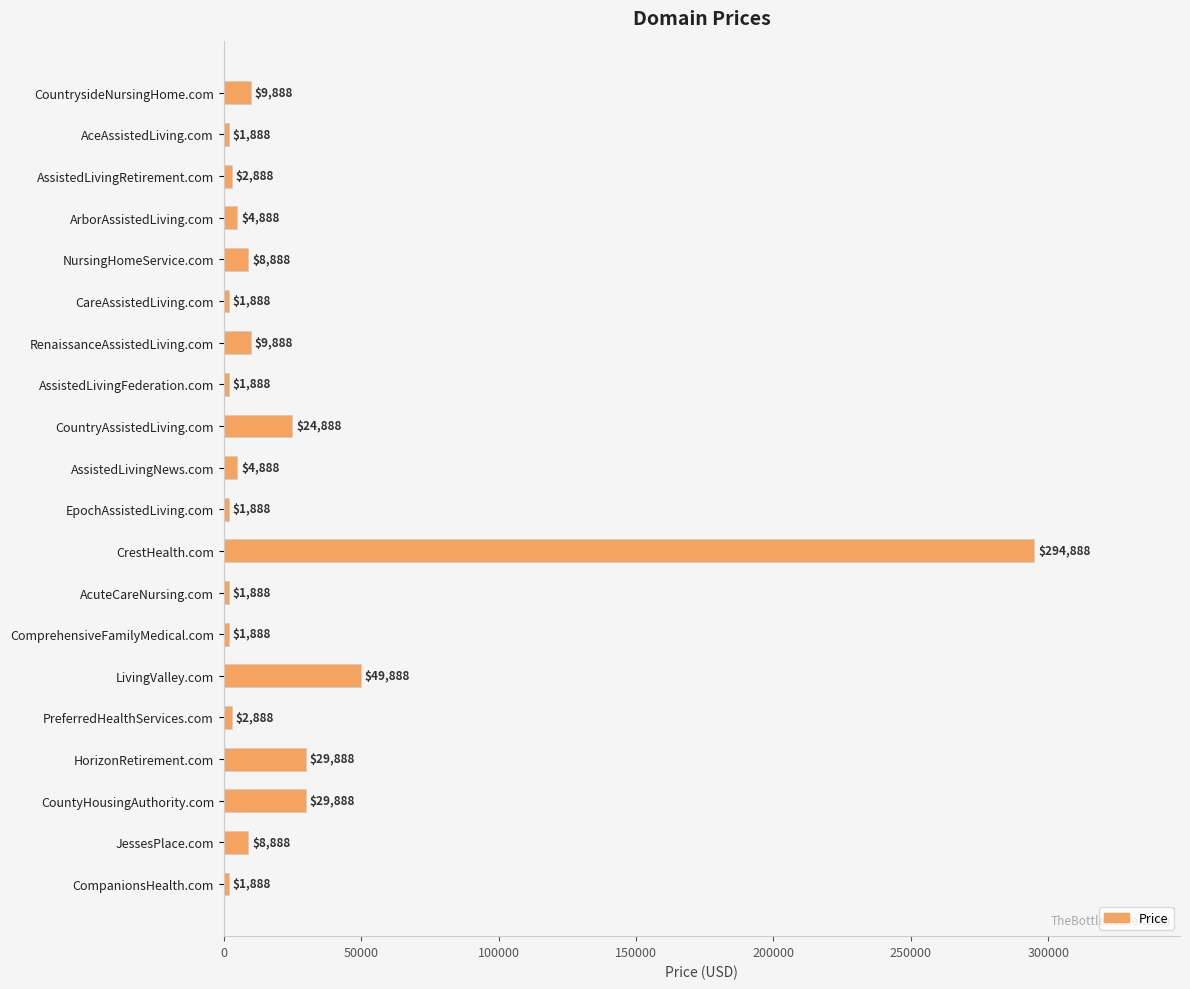

Is it true that the value at JessesPlace.com is 8888?

True